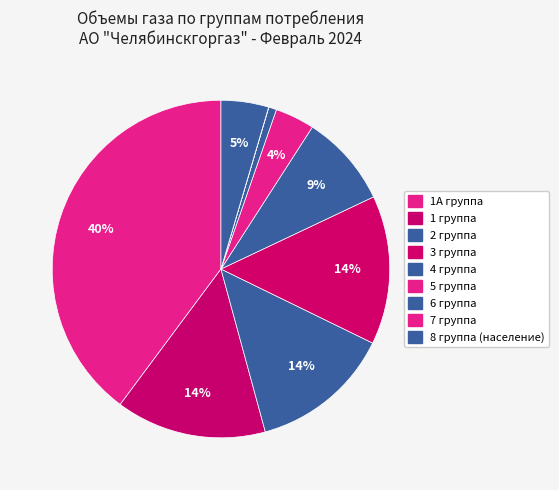

Combined, what portion of the pie is 4 группа and 2 группа?

22.4%